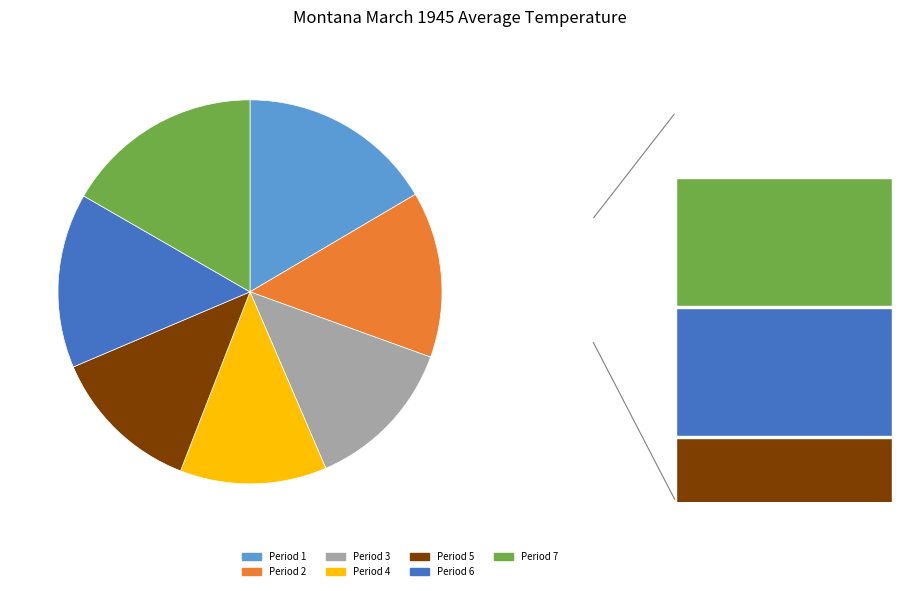

Rank the categories by value from highest to lowest.

Period 7, Period 1, Period 6, Period 2, Period 3, Period 5, Period 4